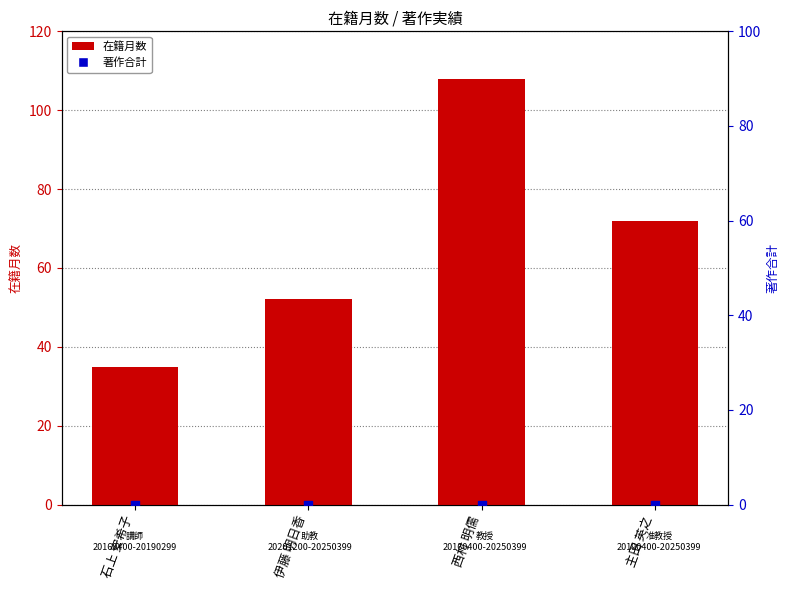

Which series reaches the minimum Y coordinate?

著作合計